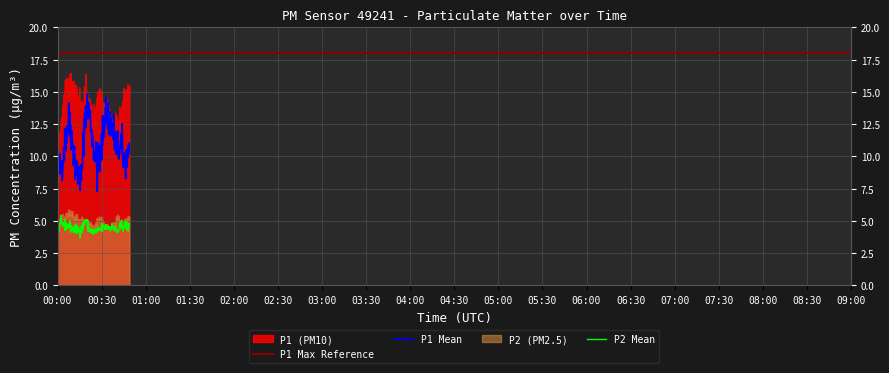

The P2 series shows 6.9 at 07:30. True or false?

False